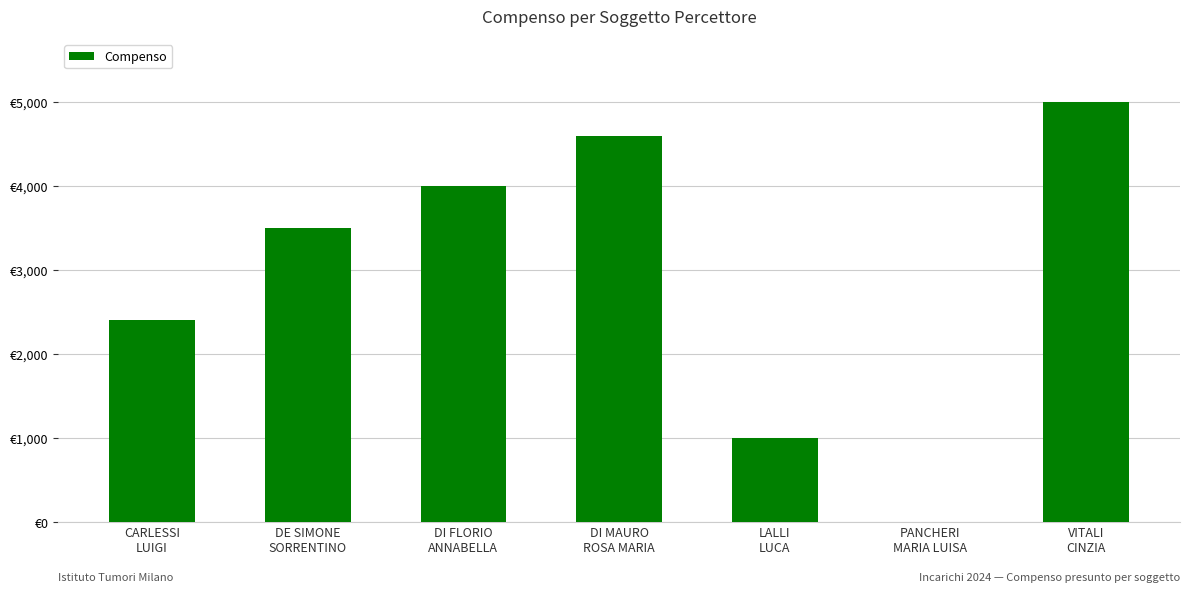

The chart shows a value of 4000 at DI FLORIO
ANNABELLA. True or false?

True